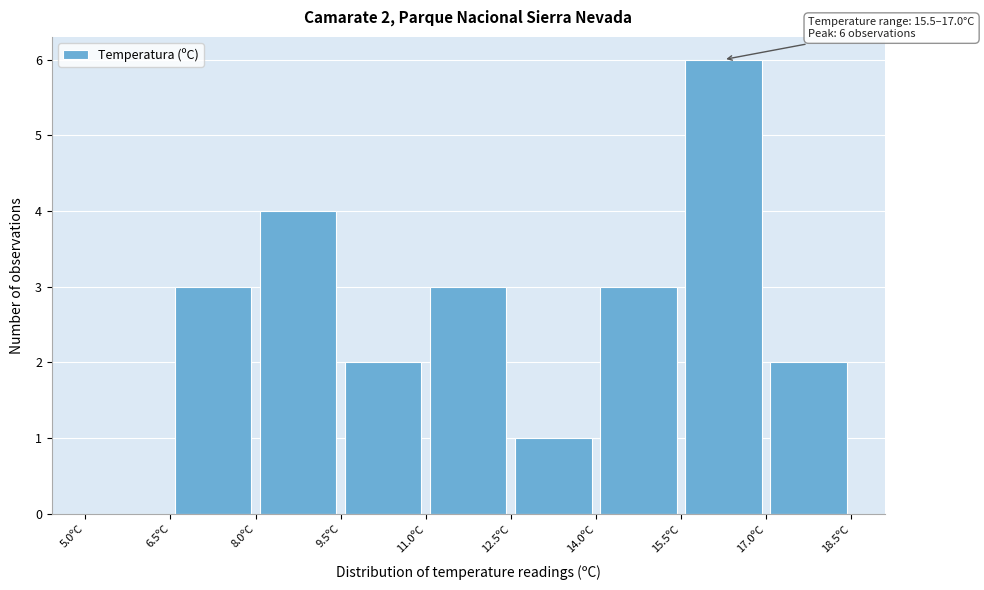

Over which range of the x-axis is the bar tallest?

15.5 to 17.0